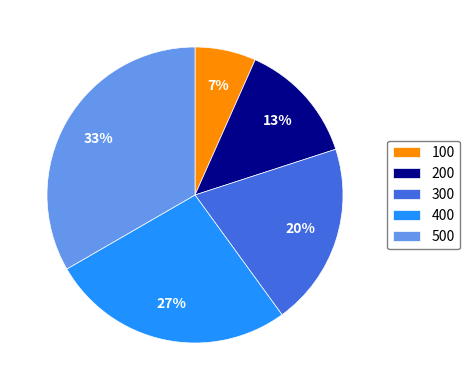

What is the ratio of the value at 200 to the value at 500?

0.4